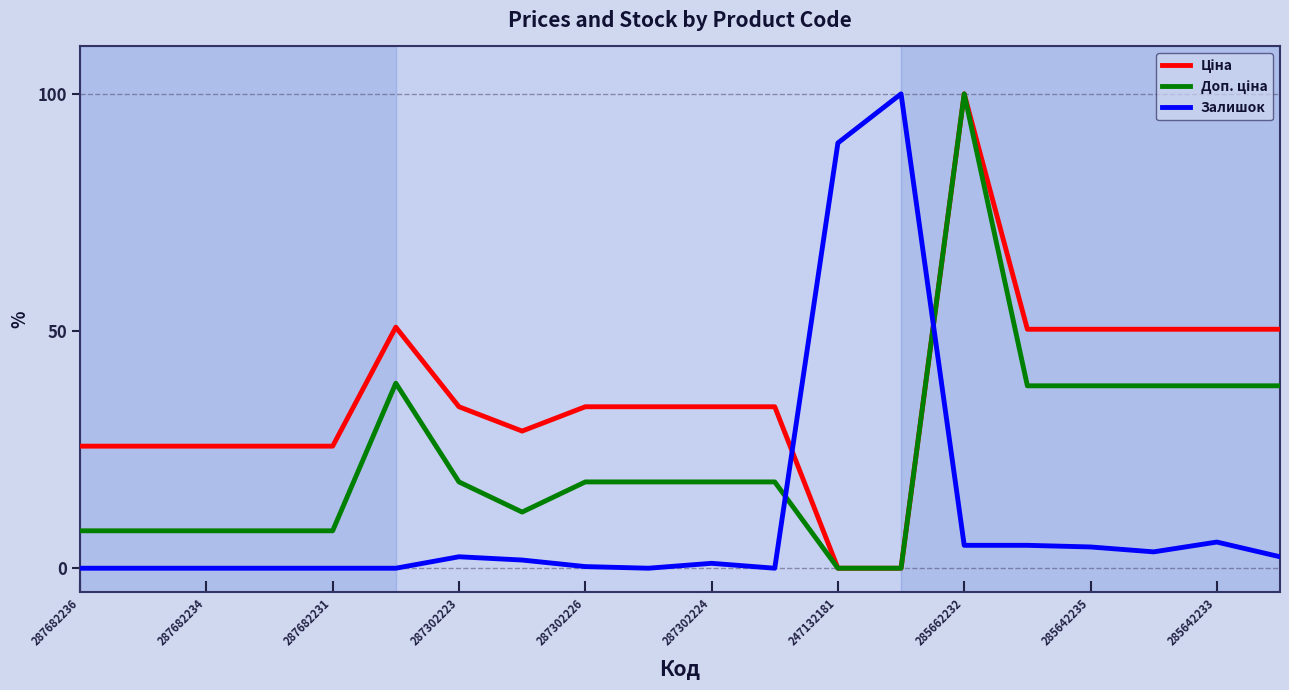

What is the maximum value shown in the chart?

100.0